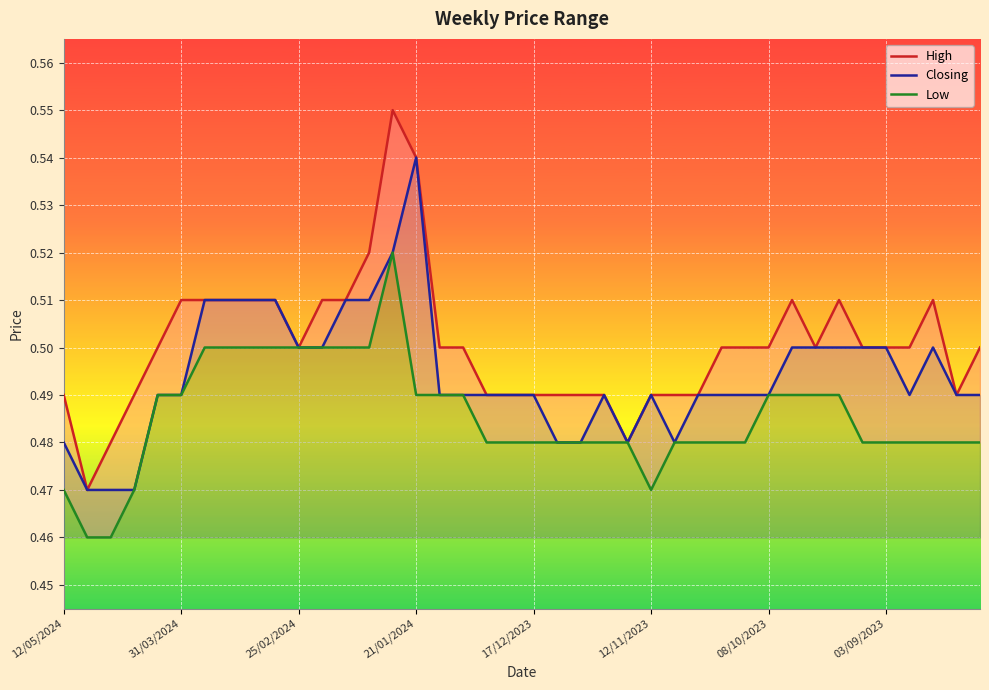

True or false: Closing has a value of 0.5 at 03/09/2023.

True